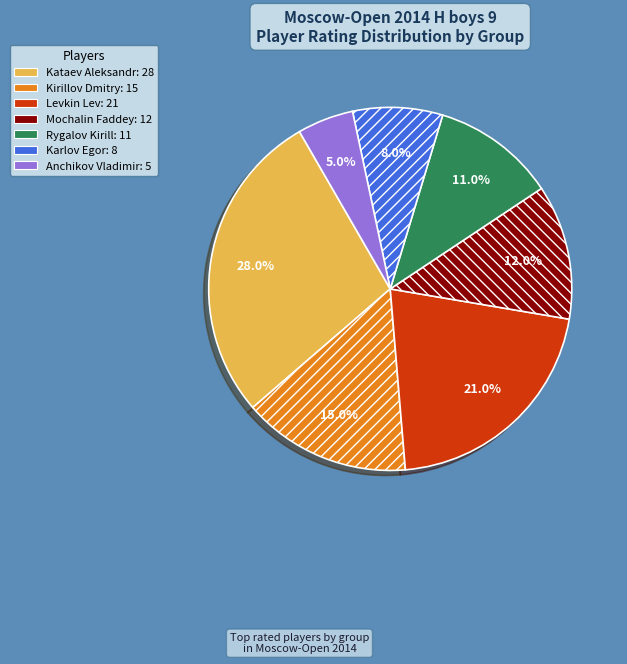

True or false: Mochalin Faddey accounts for 24% of the total.

False